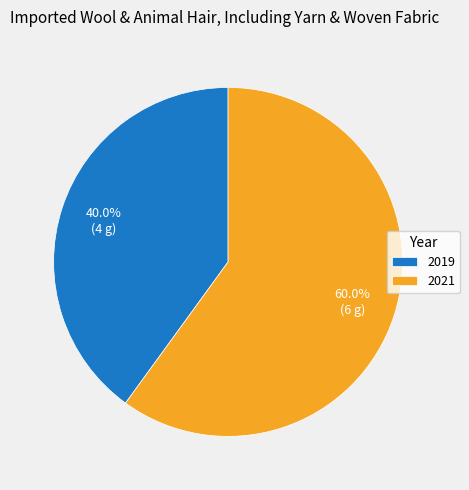

Rank the categories by value from highest to lowest.

2021, 2019